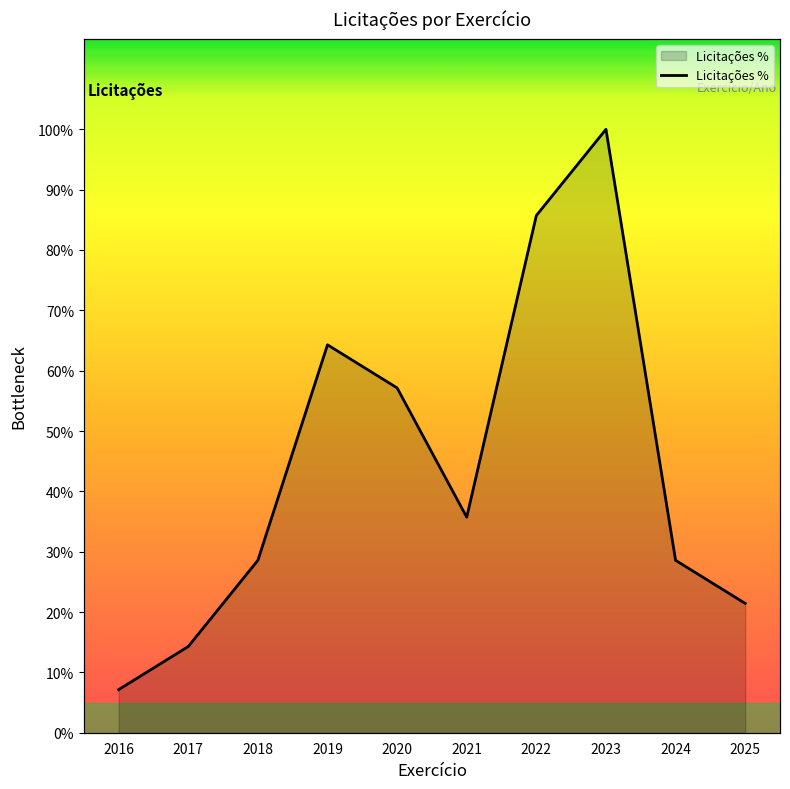

Count the number of values greater than 35.

5